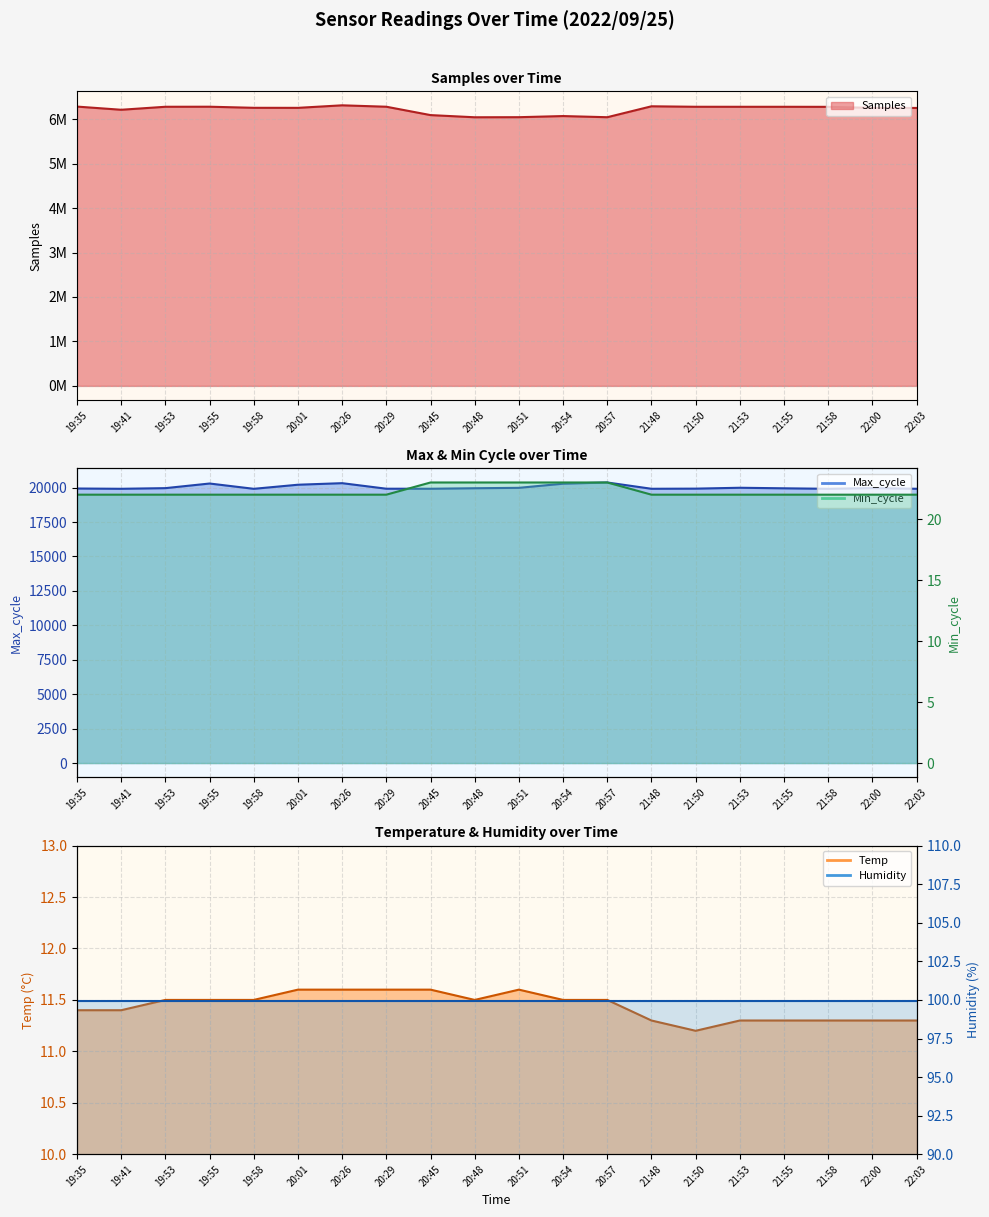

What is the label of the 13th point from the left?

20:57